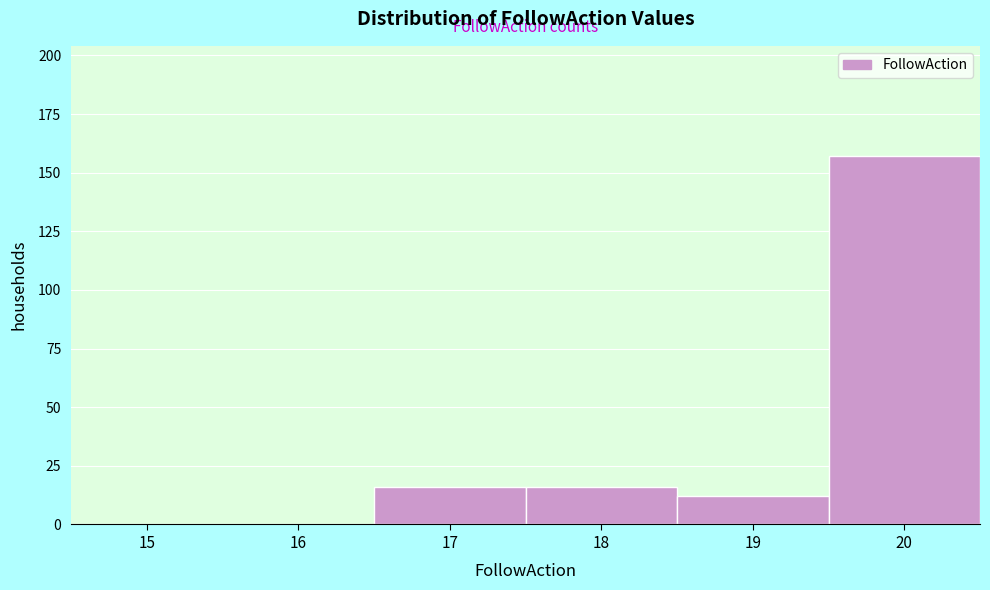

Reading right to left, transcribe all the data shown in this chart.

20=157	19=12	18=16	17=16	16=0	15=0